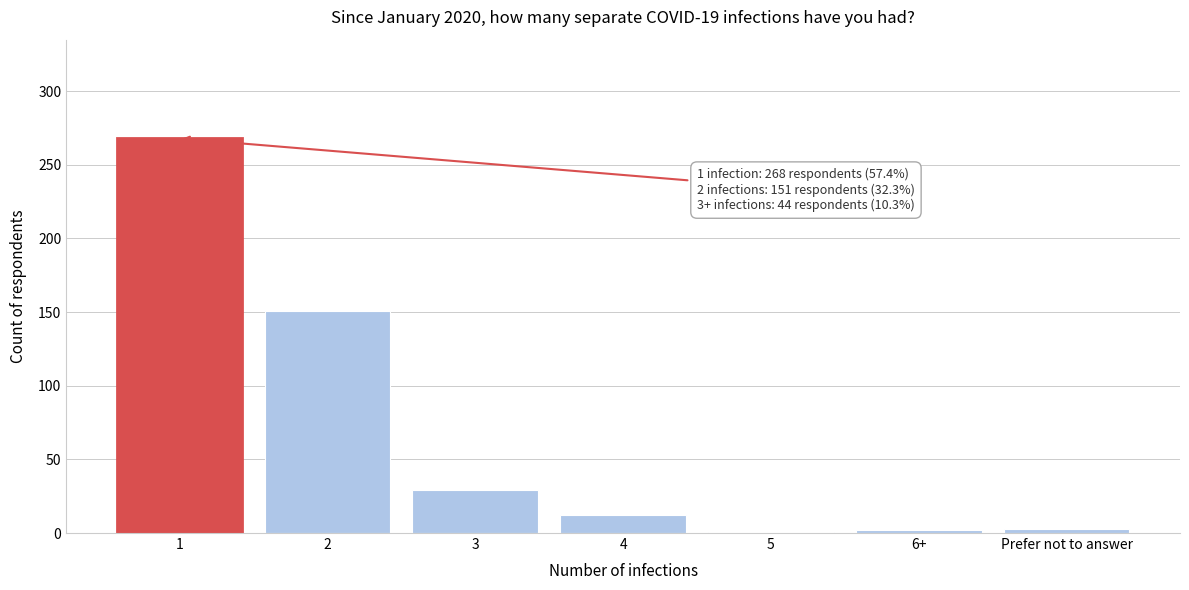

What is the change in value from 1 to 4?

-256